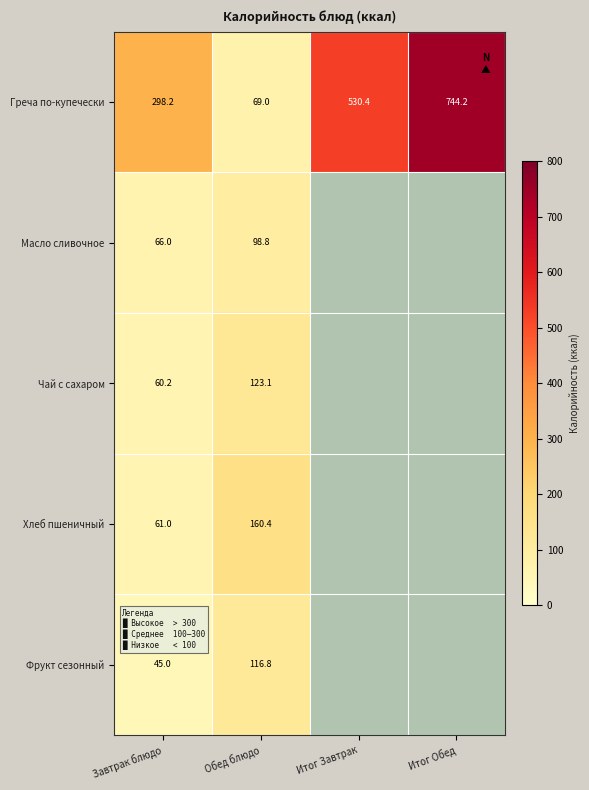

Rank the series at Завтрак блюдо from lowest to highest value.

Фрукт сезонный, Чай с сахаром, Хлеб пшеничный, Масло сливочное, Греча по-купечески